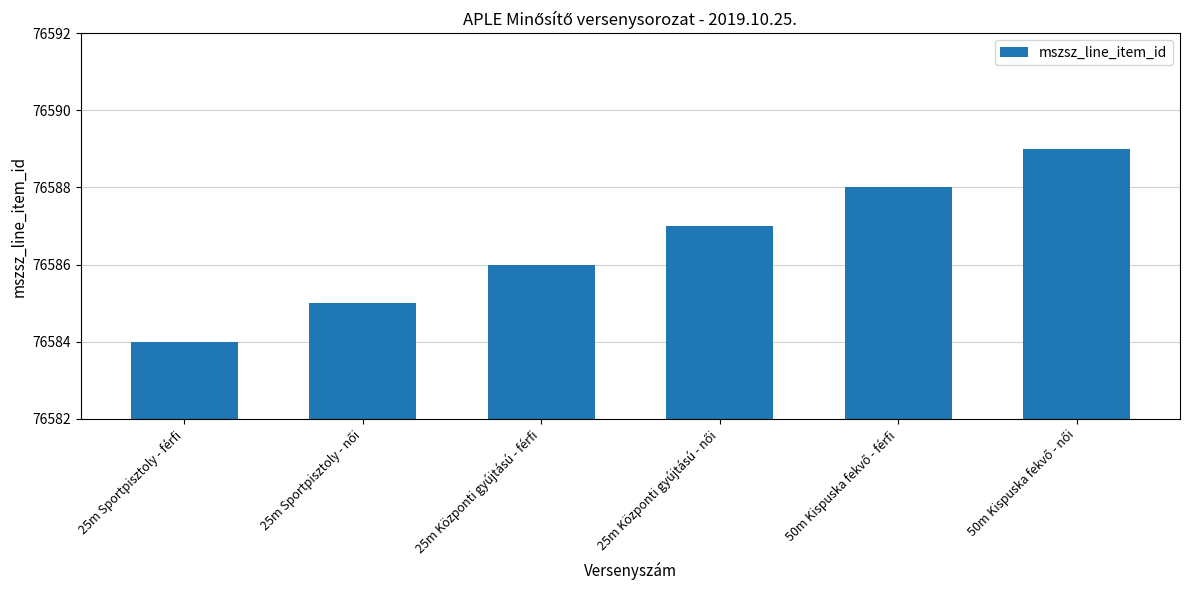

How many categories are shown in the chart?

6